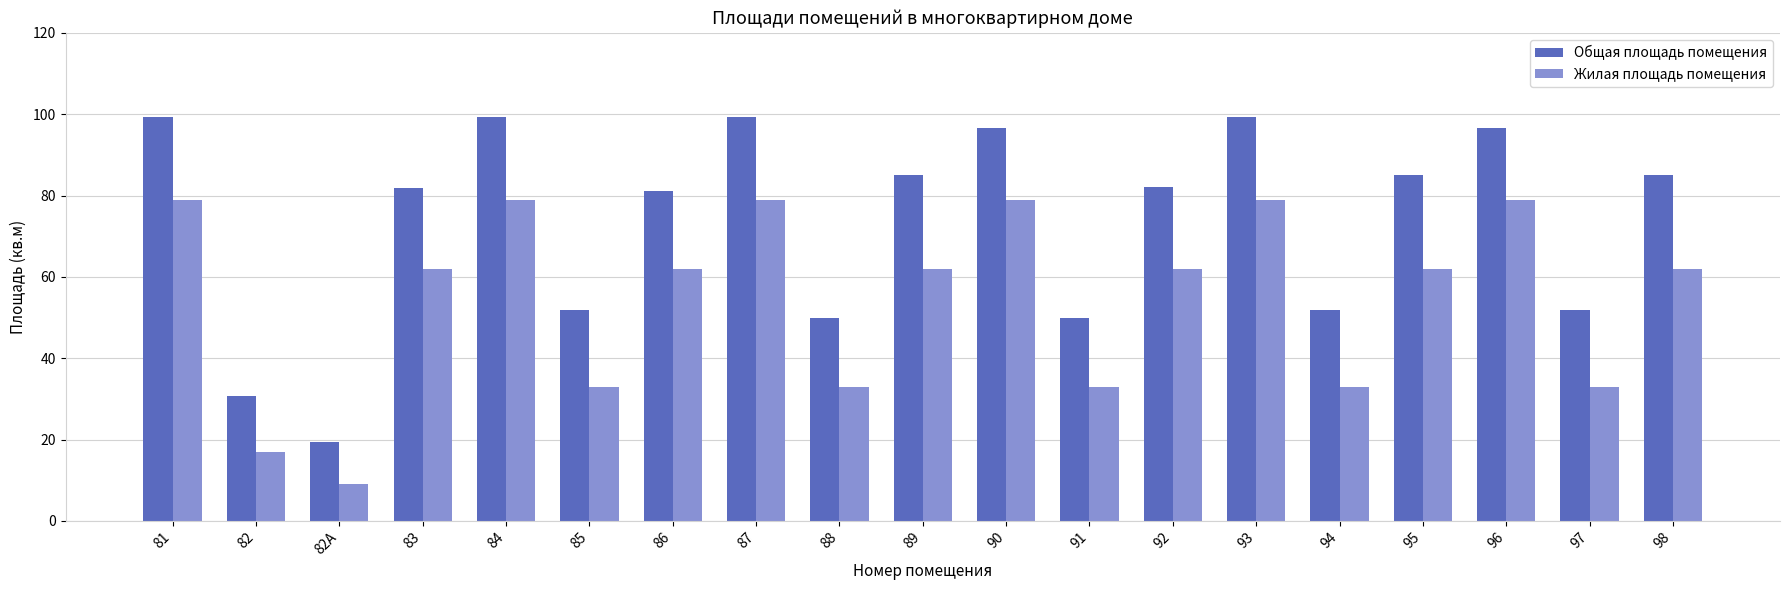

What is the maximum value for Общая площадь помещения?

99.3